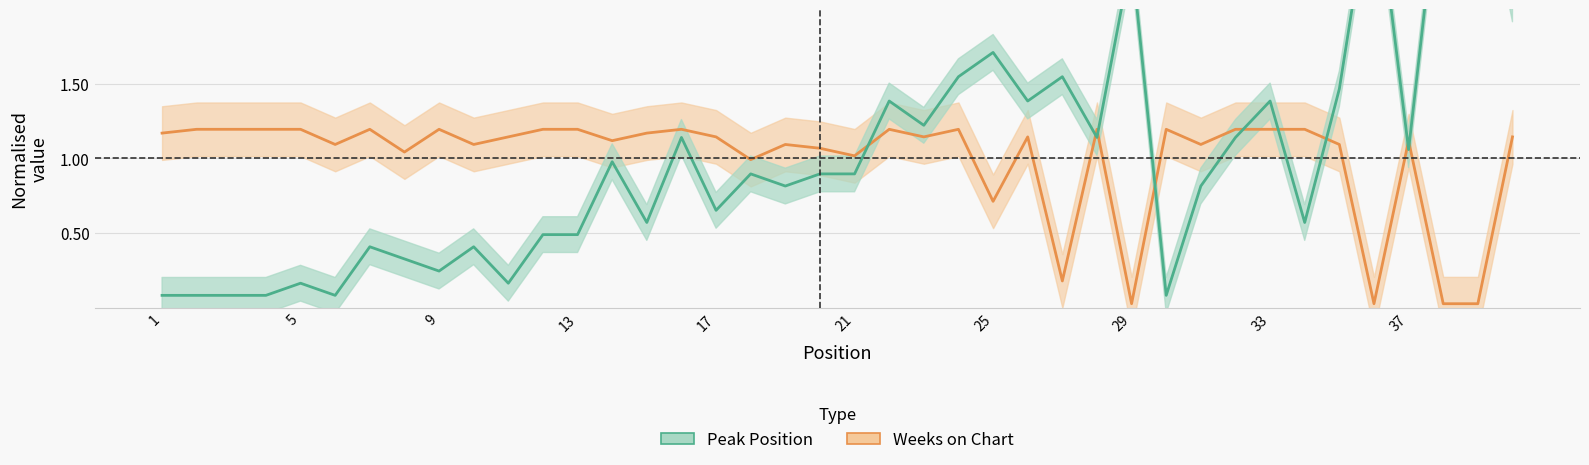

Where is Weeks on Chart nearest to the value 0?

29